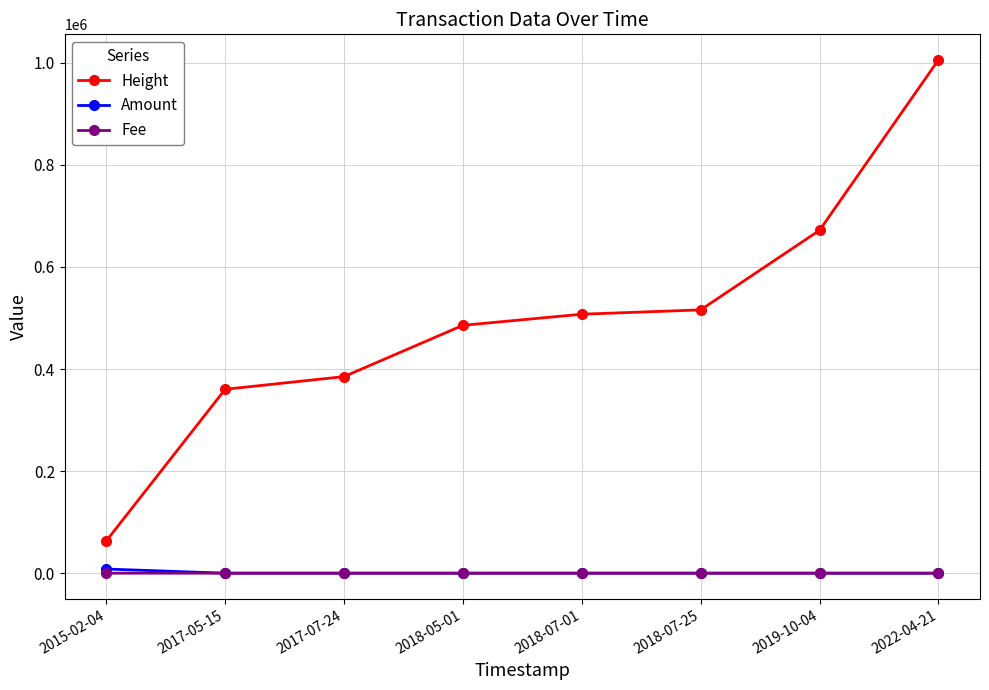

Which series has the largest total across all categories?

Height